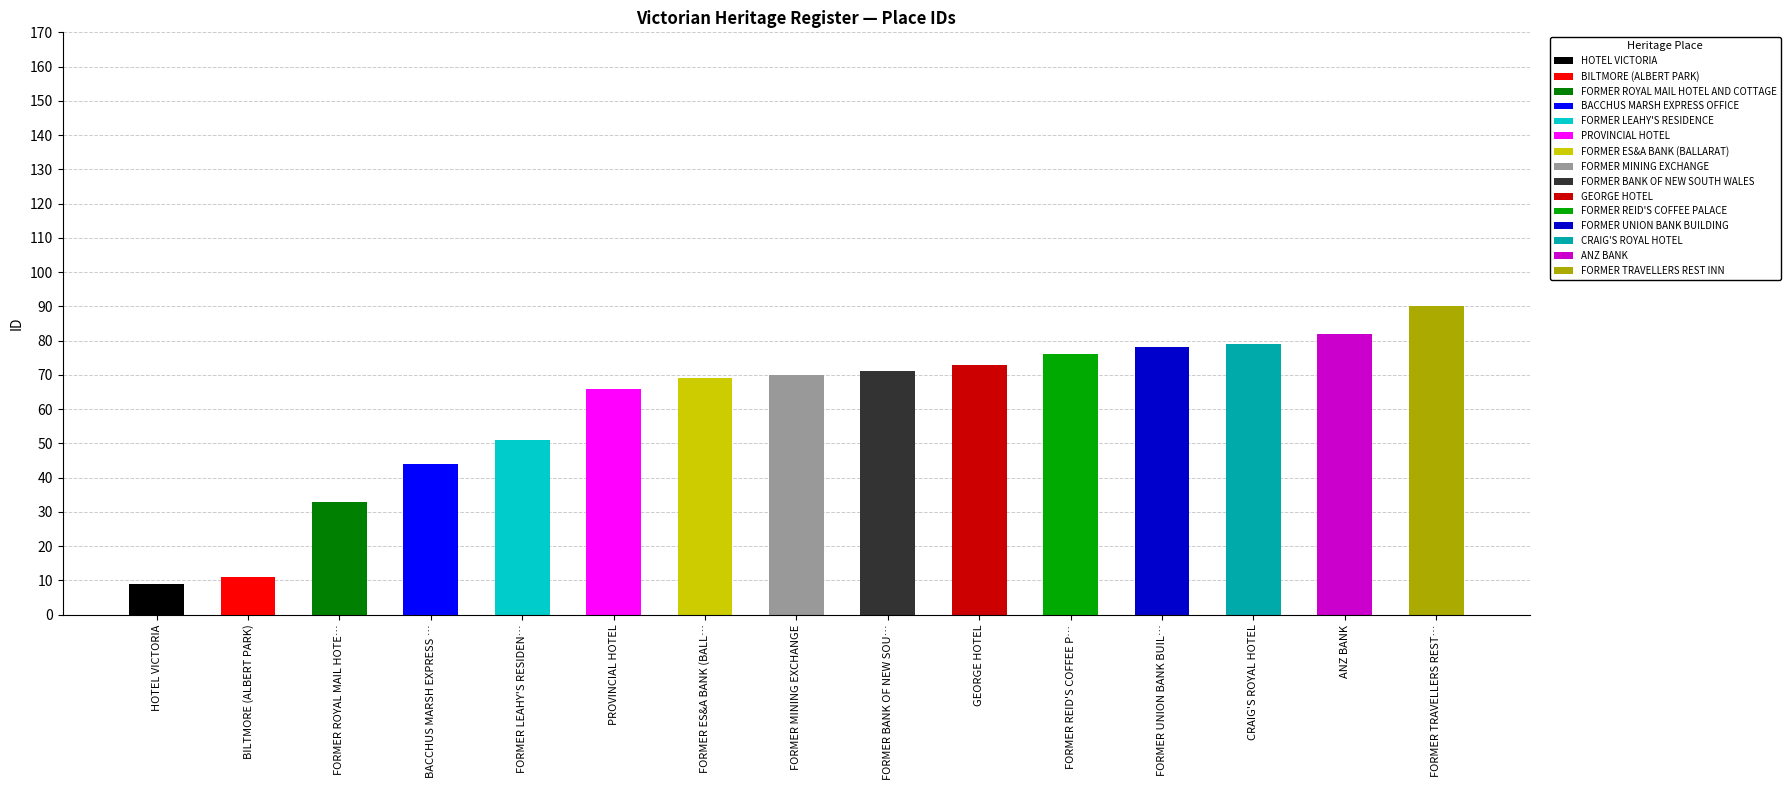

Reading left to right, list all the values displayed in this chart.

9	11	33	44	51	66	69	70	71	73	76	78	79	82	90